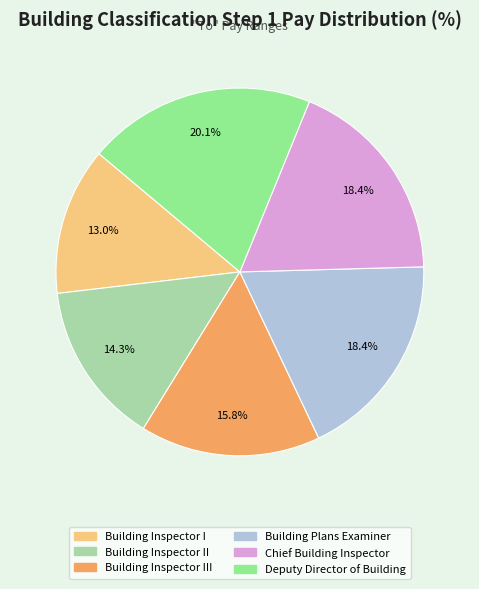

Is there any slice that represents more than half of the pie?

No